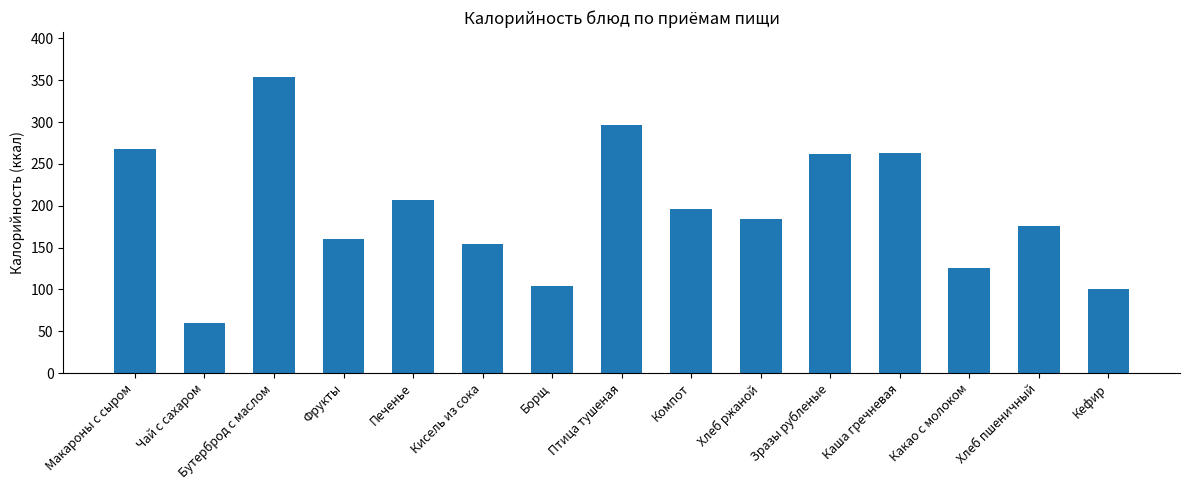

How many series are shown in this chart?

1